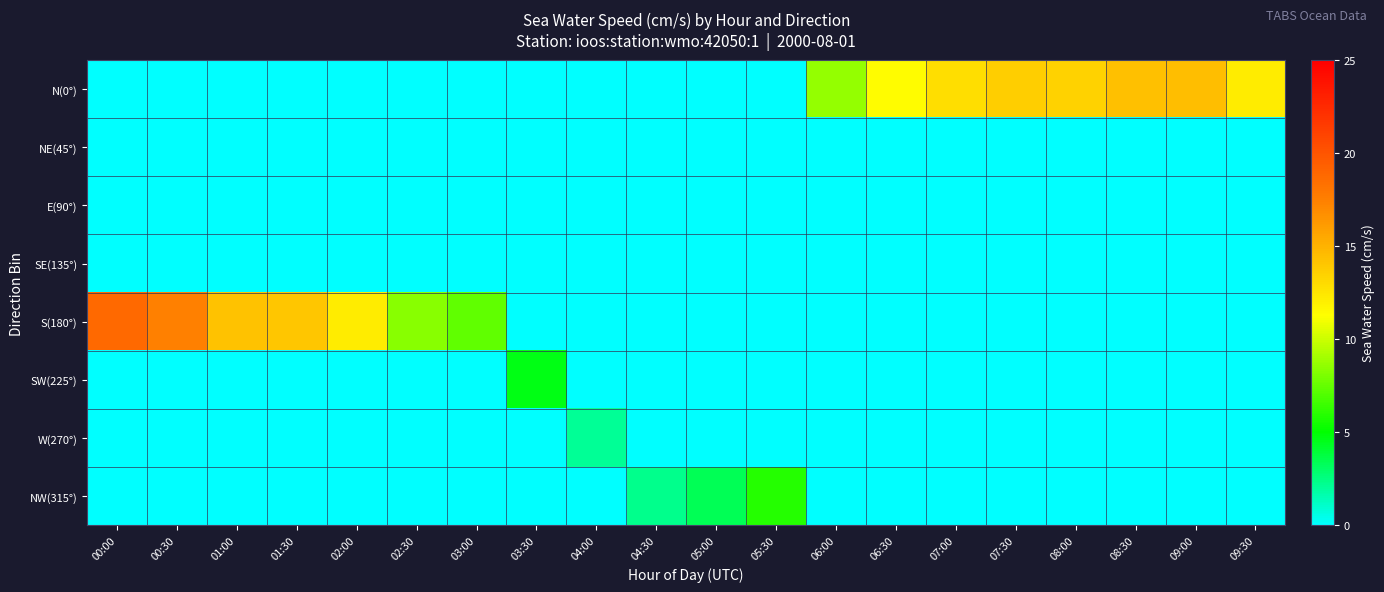

Rank the series by their maximum value, from lowest to highest.

NE(45°), E(90°), SE(135°), W(270°), SW(225°), NW(315°), N(0°), S(180°)